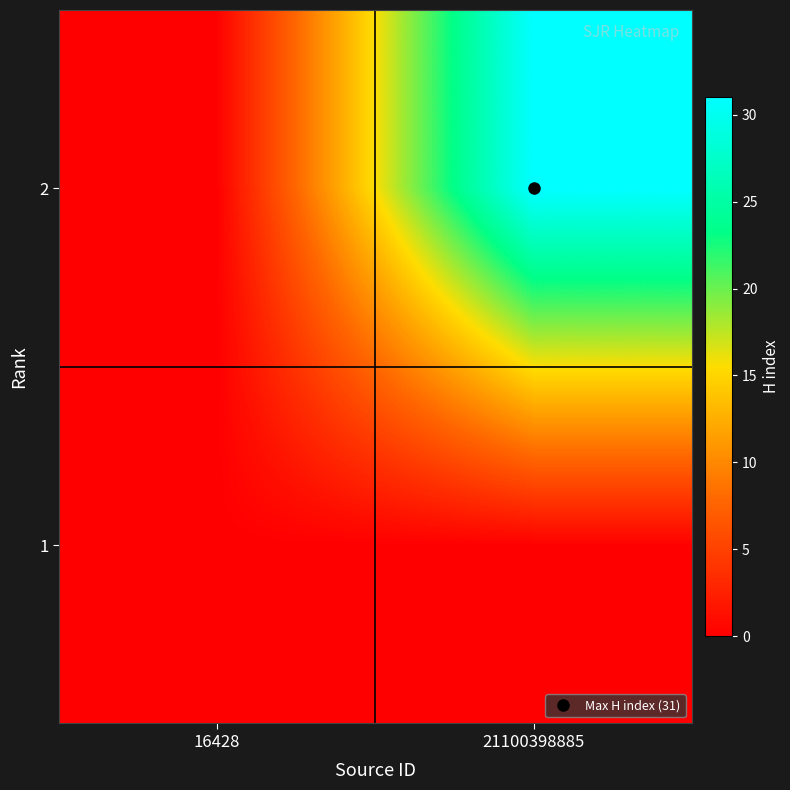

Reading right to left, what are all the values shown in this chart?

1: 21100398885=0	16428=0
2: 21100398885=31	16428=0